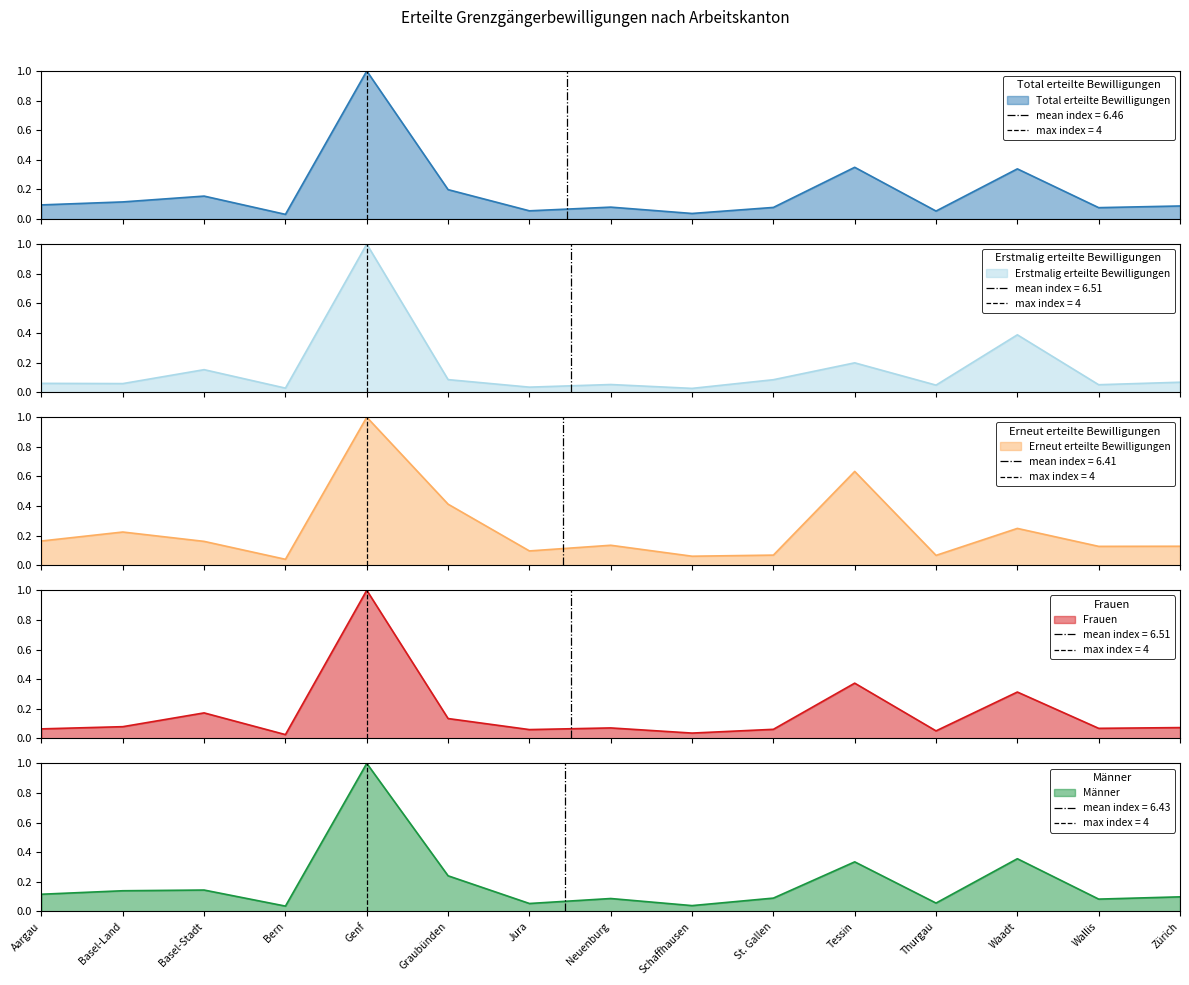

Is the value of Erneut erteilte Bewilligungen at Wallis greater than the value of Erstmalig erteilte Bewilligungen at Jura?

Yes